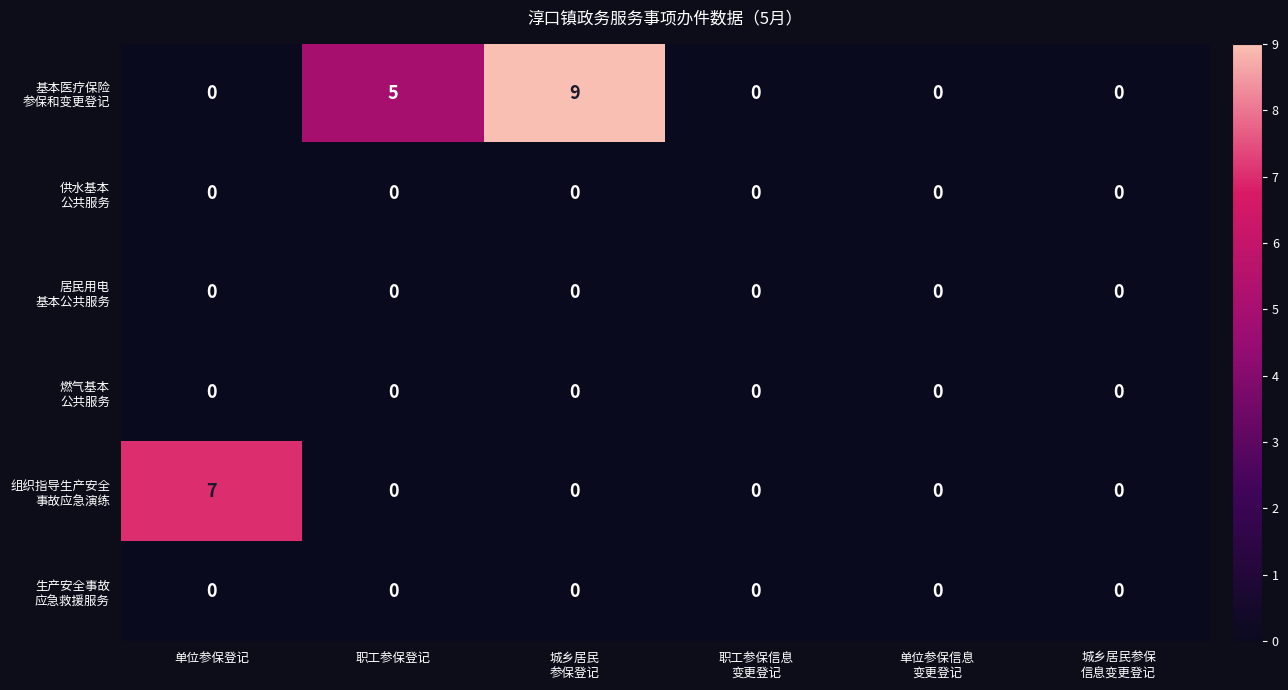

What is the total value across all series at 单位参保登记?

7